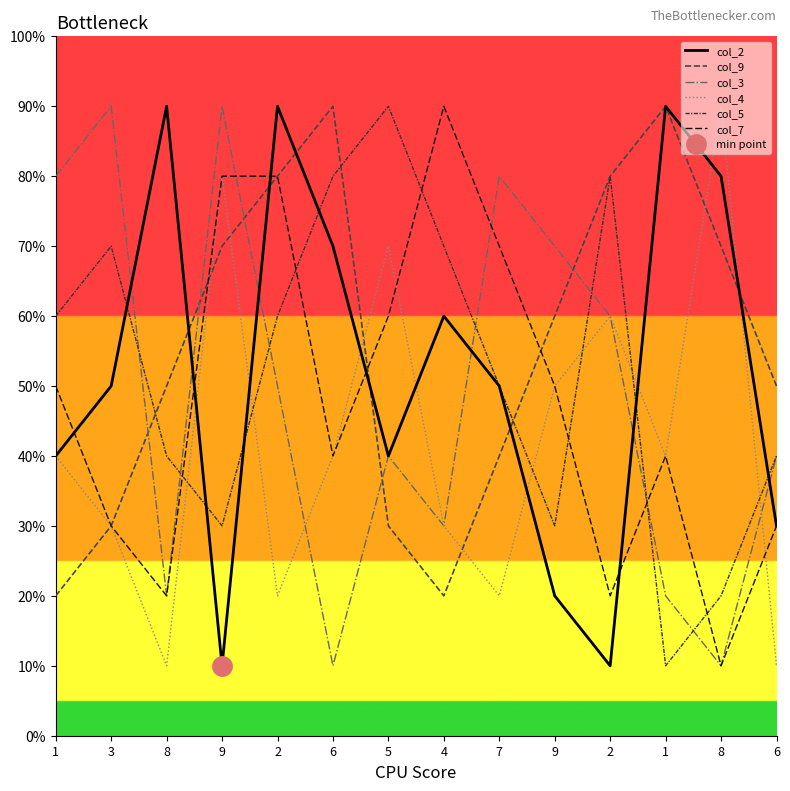

The col_4 series shows 20 at 2. True or false?

True